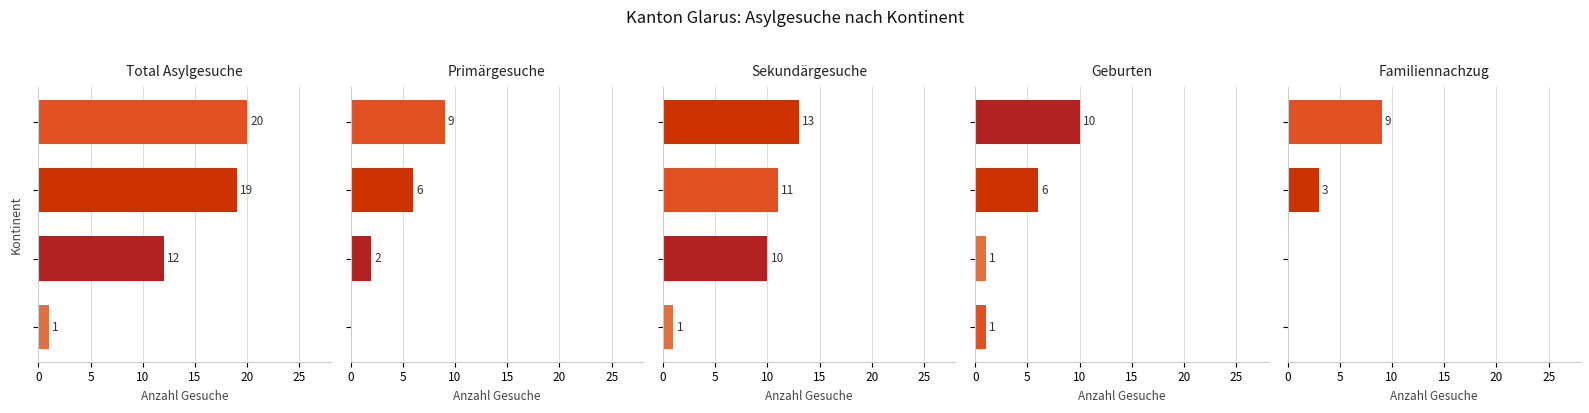

What is the value of the Familiennachzug bar at the 4th from the left?

9